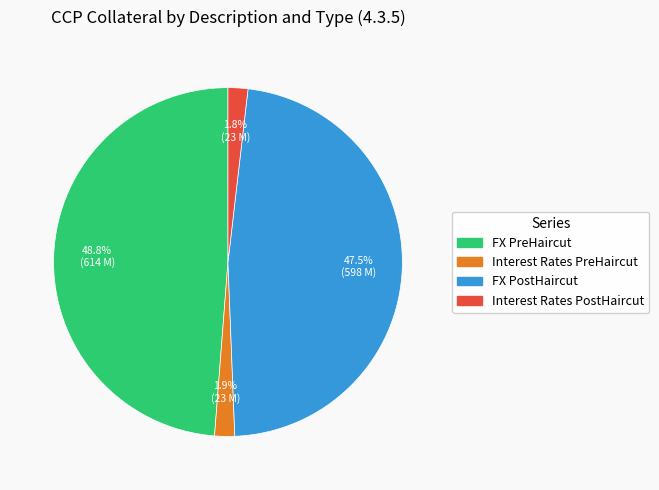

Does FX PostHaircut account for over 50% of the chart?

No